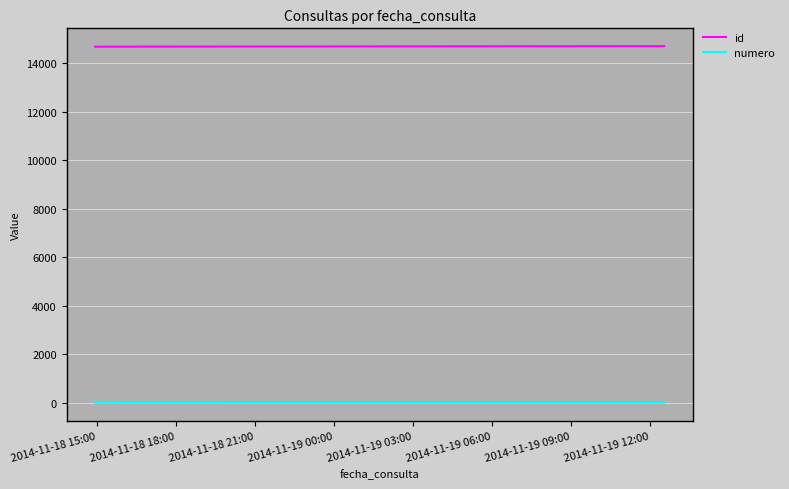

What is the maximum value for id?

14712